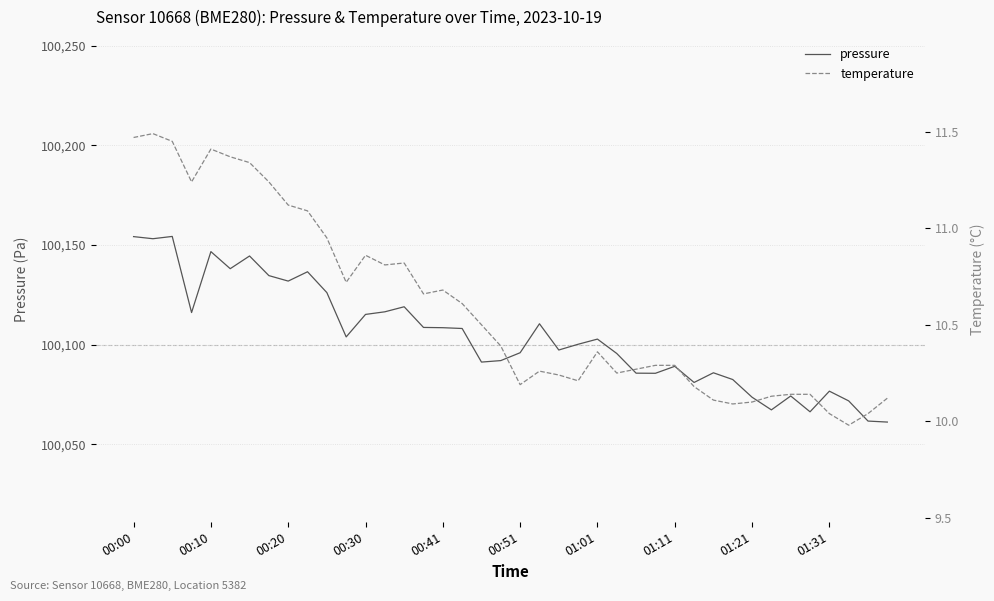

What is the minimum value for pressure?

100061.2